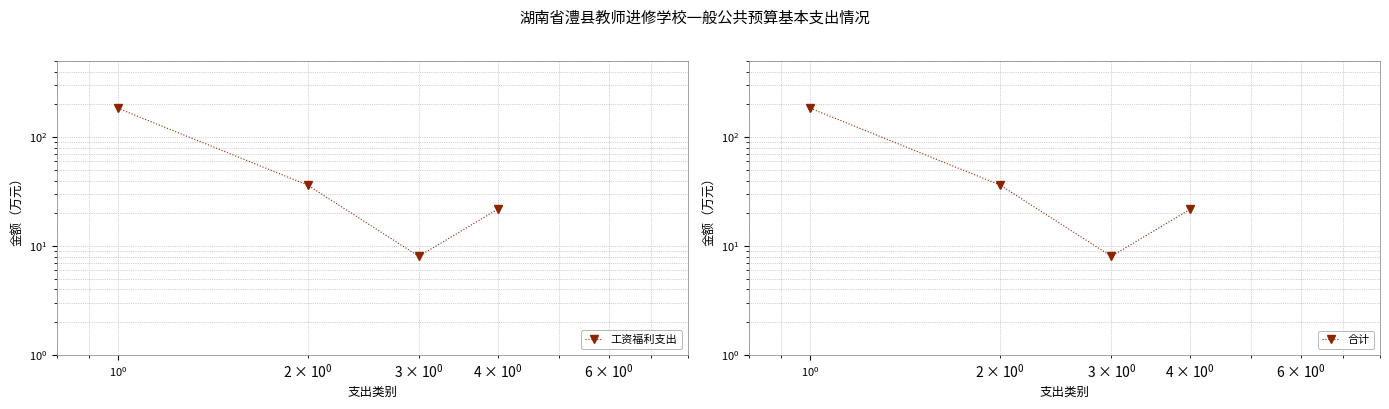

True or false: 合计 and 工资福利支出 intersect in this chart.

False